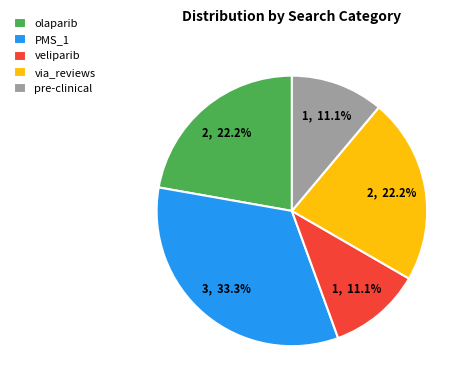

How many segments does this pie chart have?

5